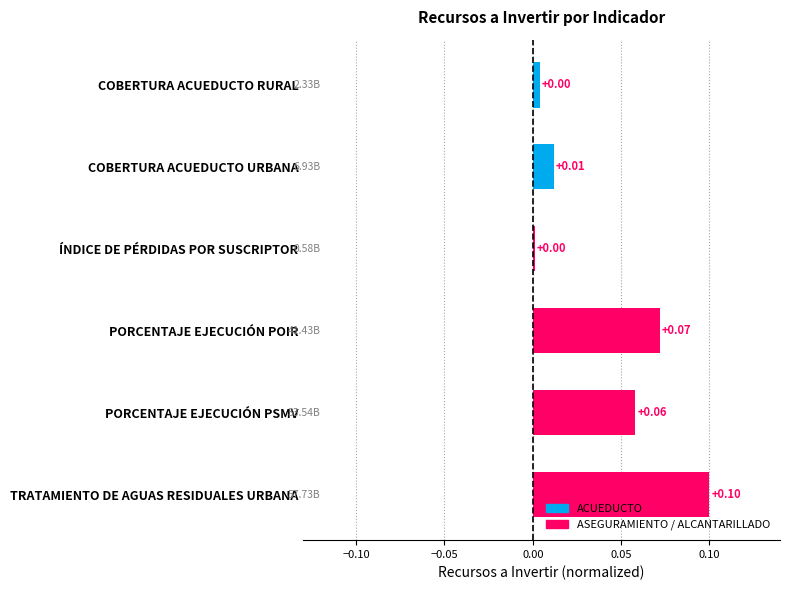

Does the chart contain stacked bars?

No